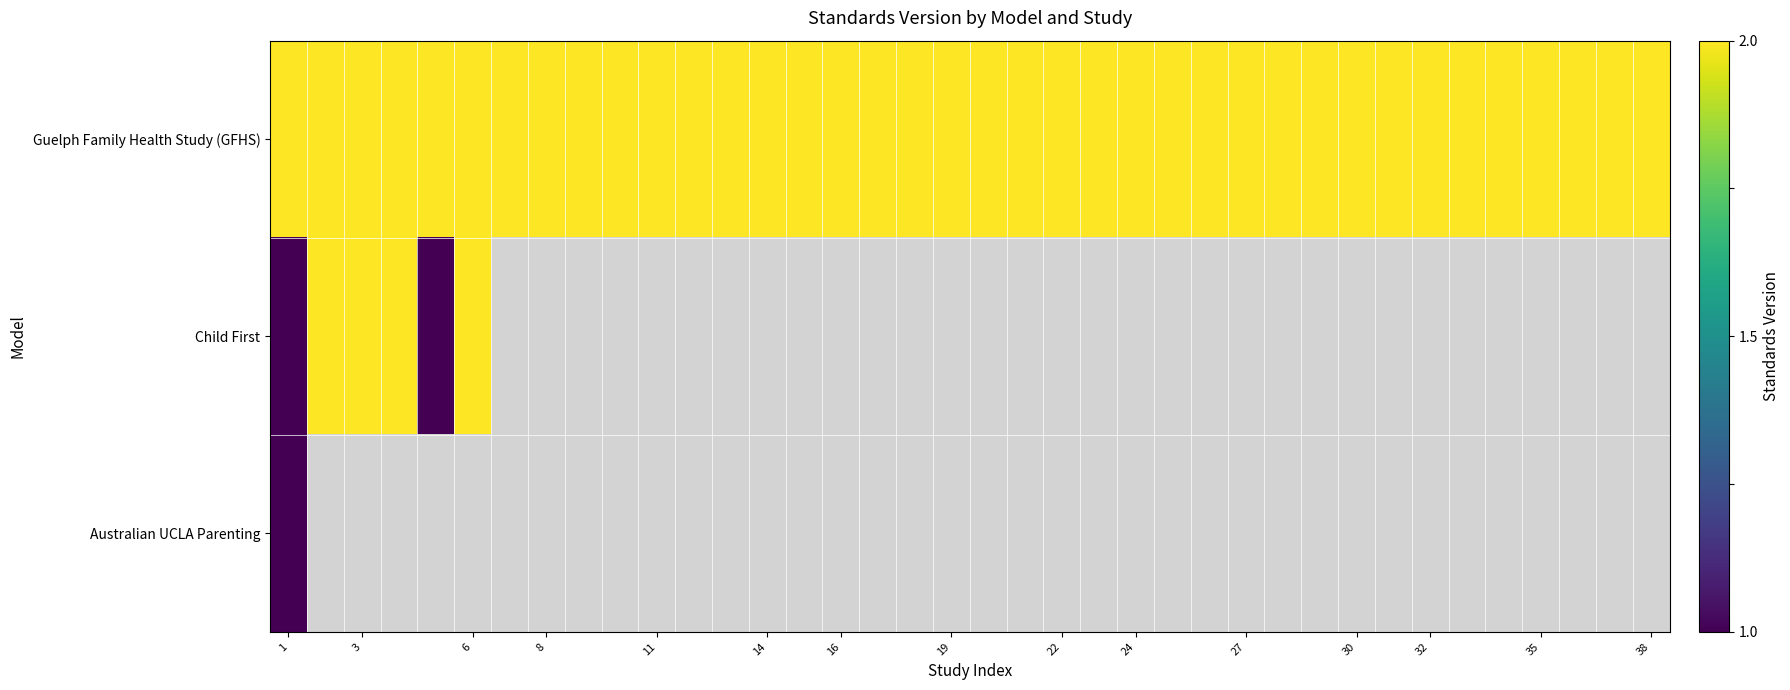

What is the average value of the Guelph Family Health Study (GFHS) series?

2.0